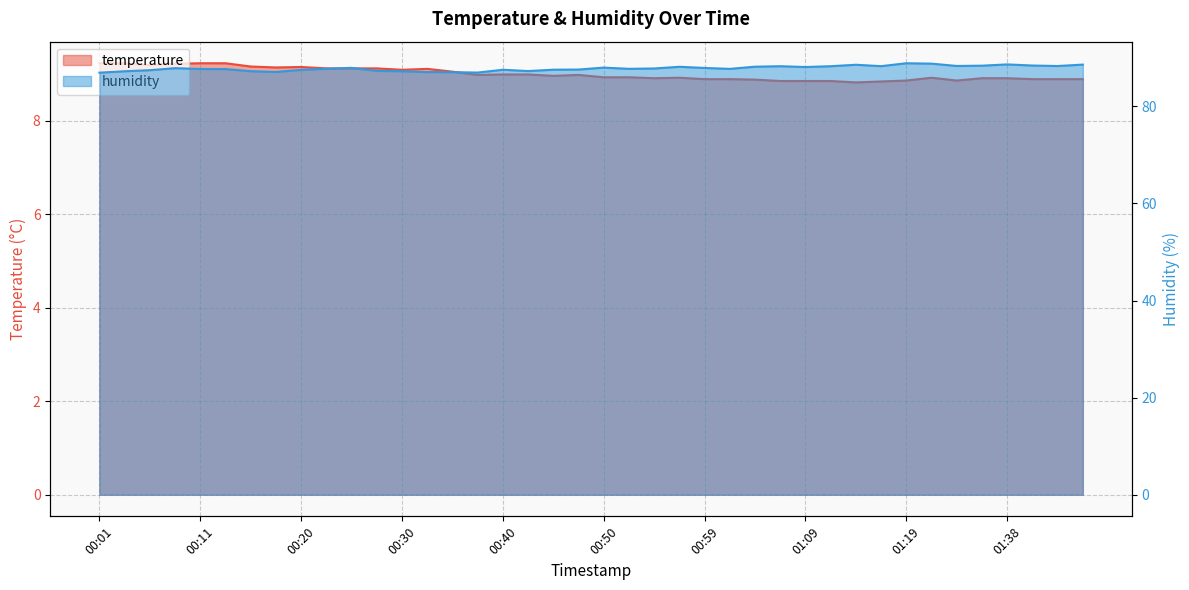

How many values in the humidity series are below 87?

2